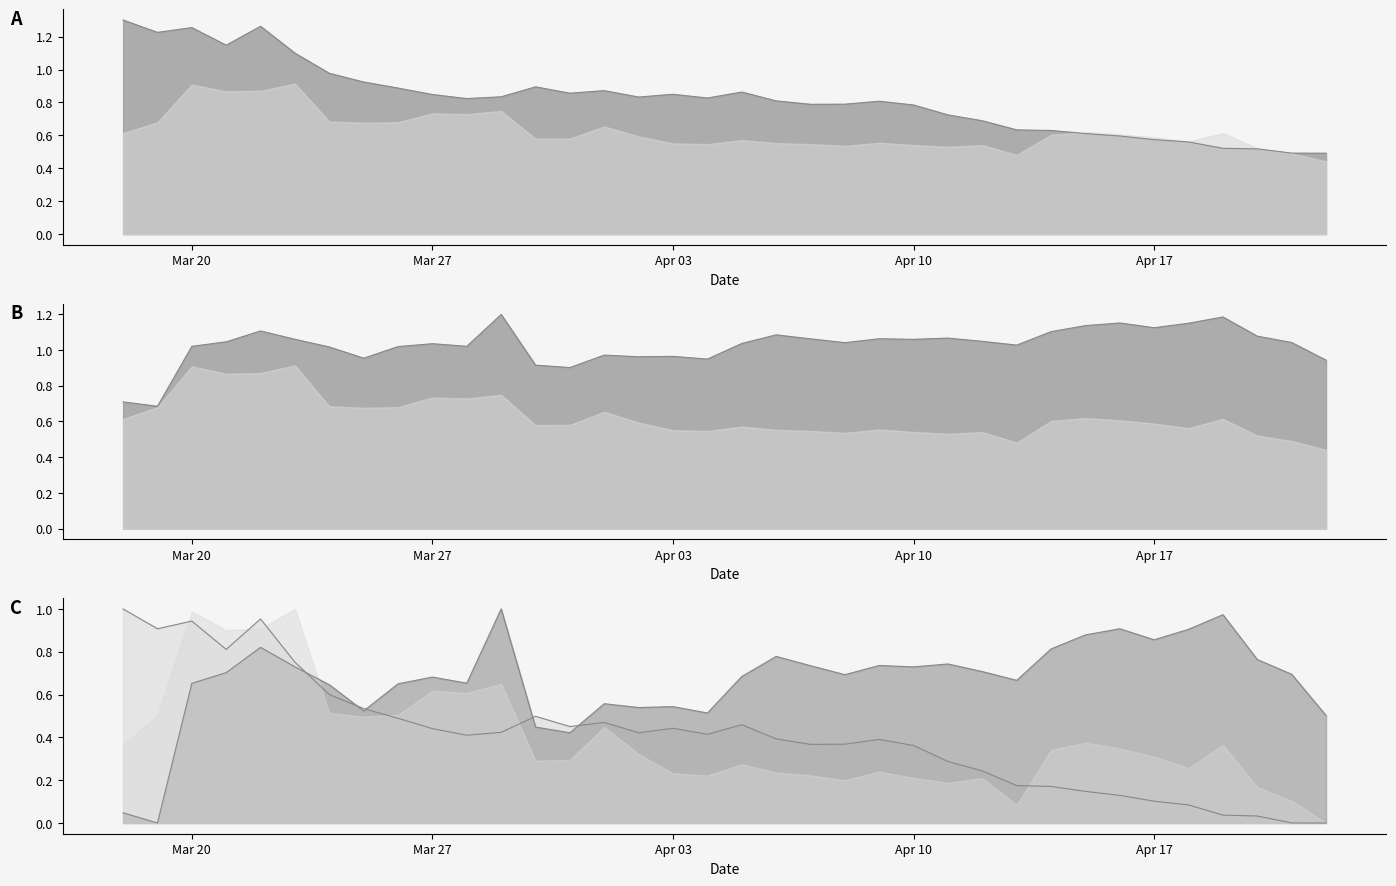

How many lines are shown in the chart?

4